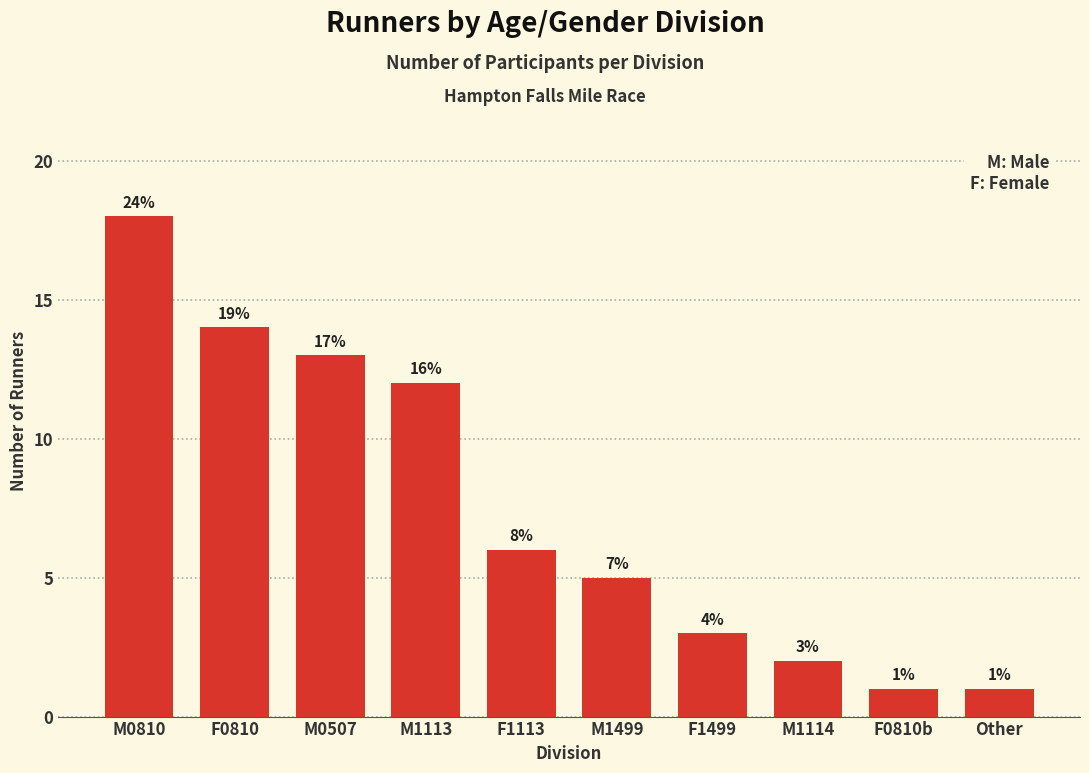

What is the change in value from M1113 to M1499?

-7